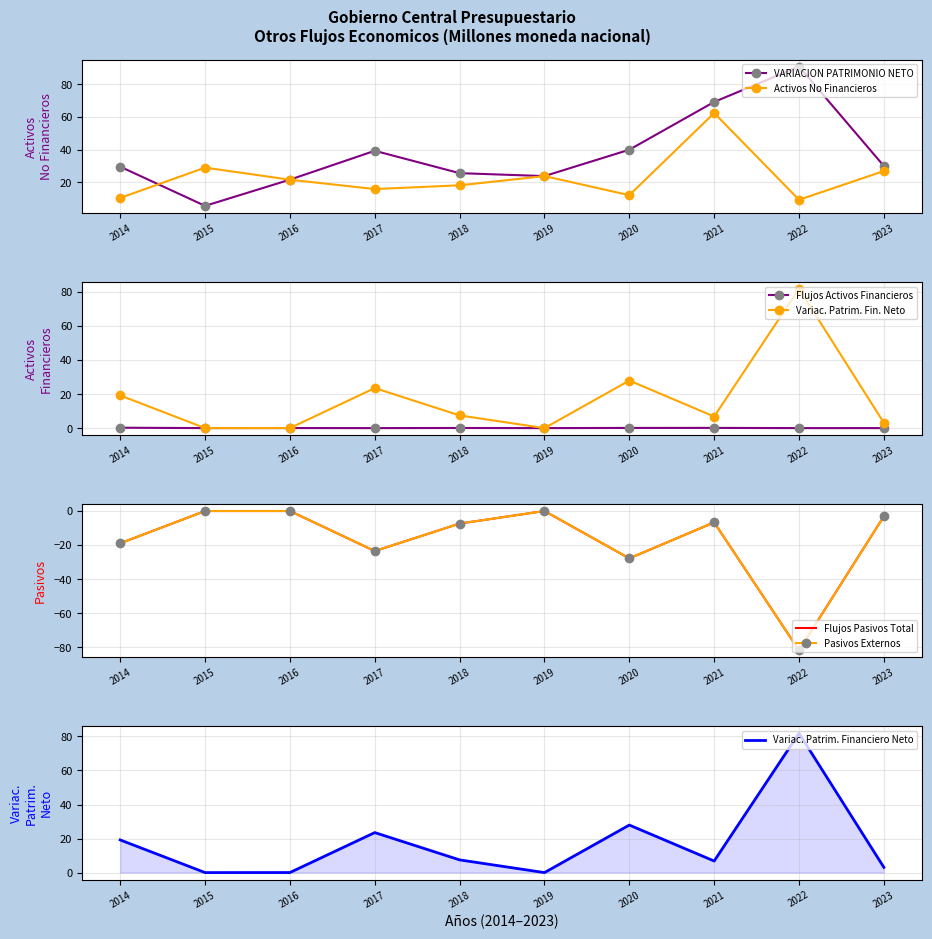

What is the value of the VARIACION PATRIMONIO NETO point at the 5th from the left?

25.5